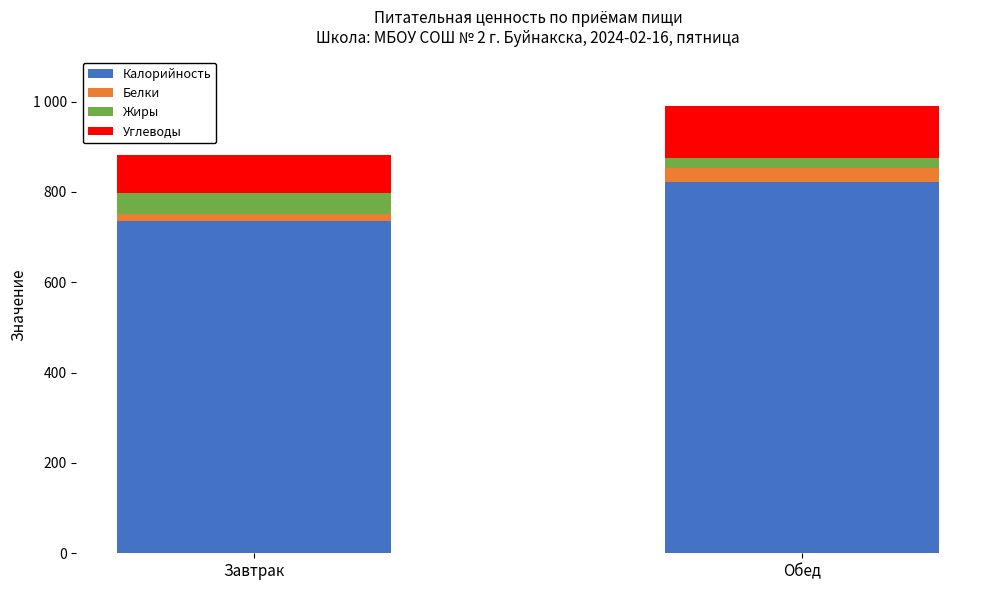

At how many categories does at least one series exceed 793?

1